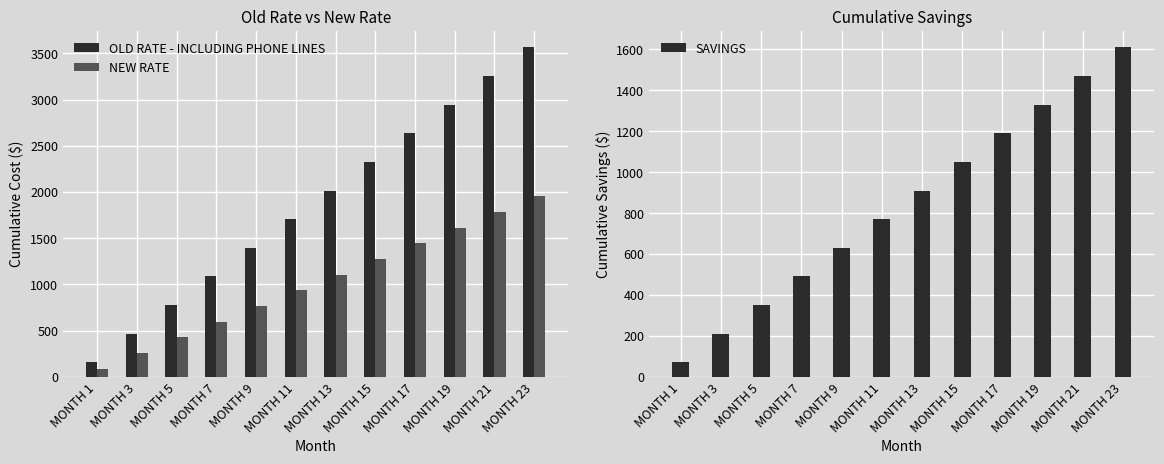

What is the difference between the highest and lowest values at MONTH 7?

595